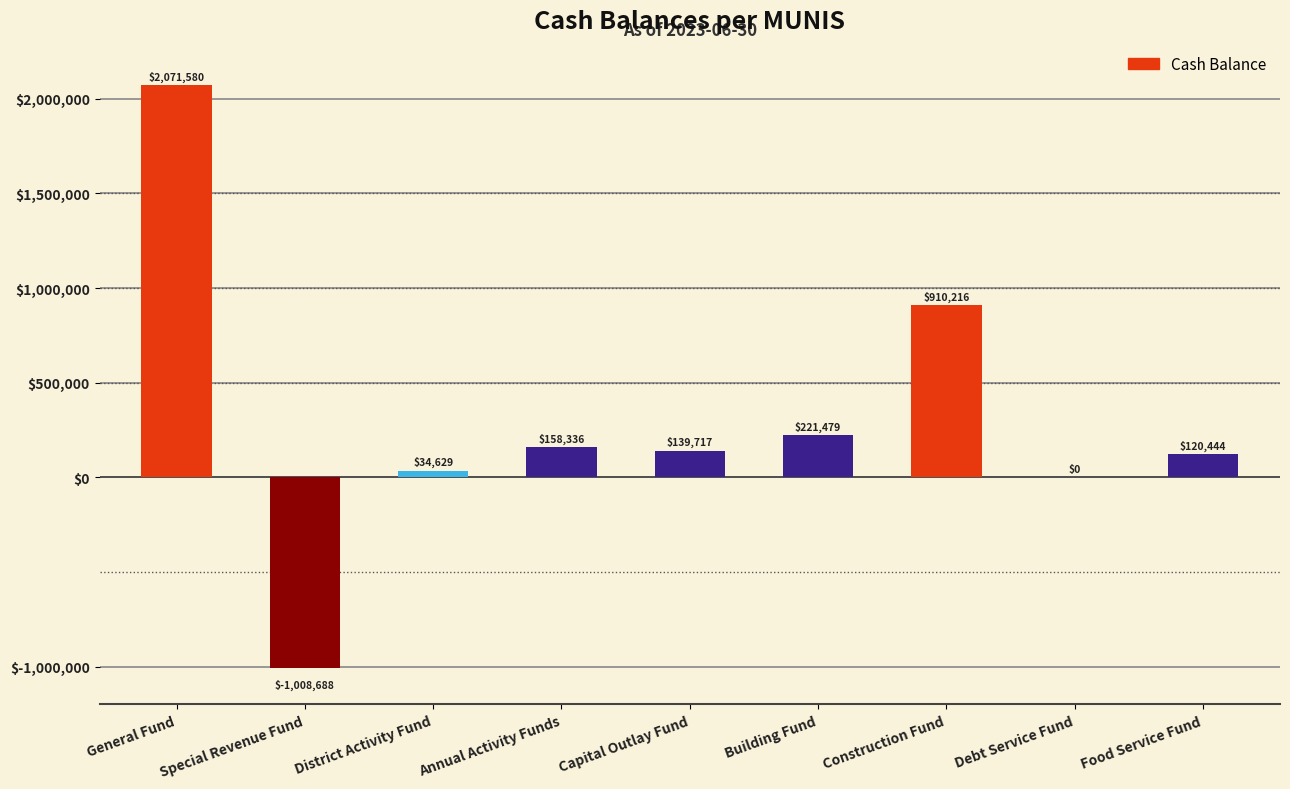

Between Debt Service Fund and District Activity Fund, which is larger?

District Activity Fund